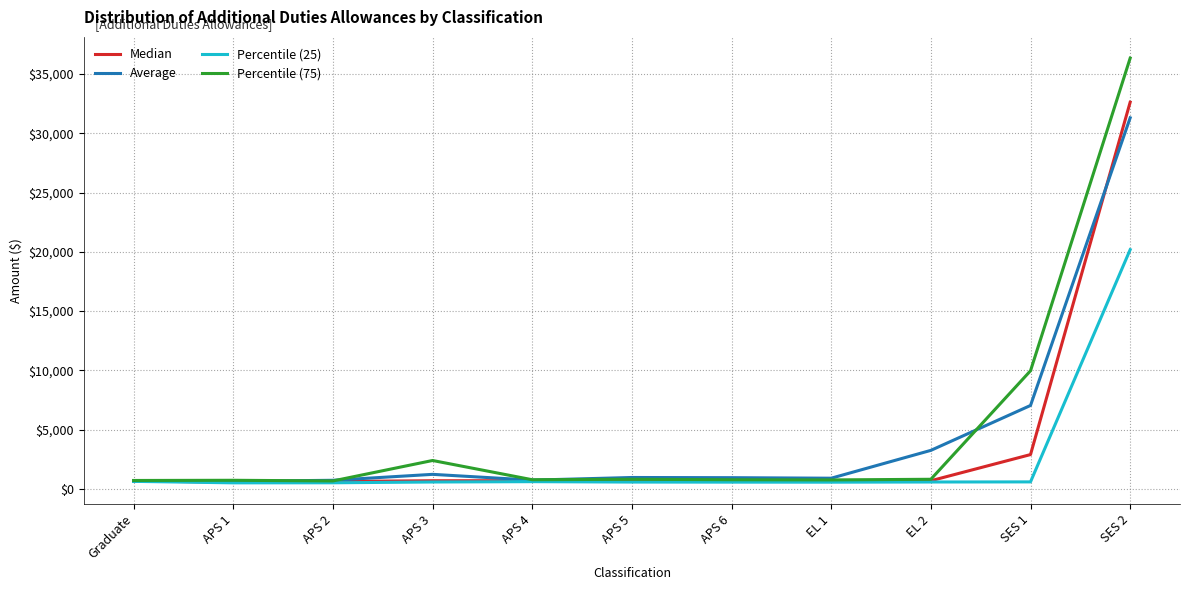

What position from the left is SES 2?

11